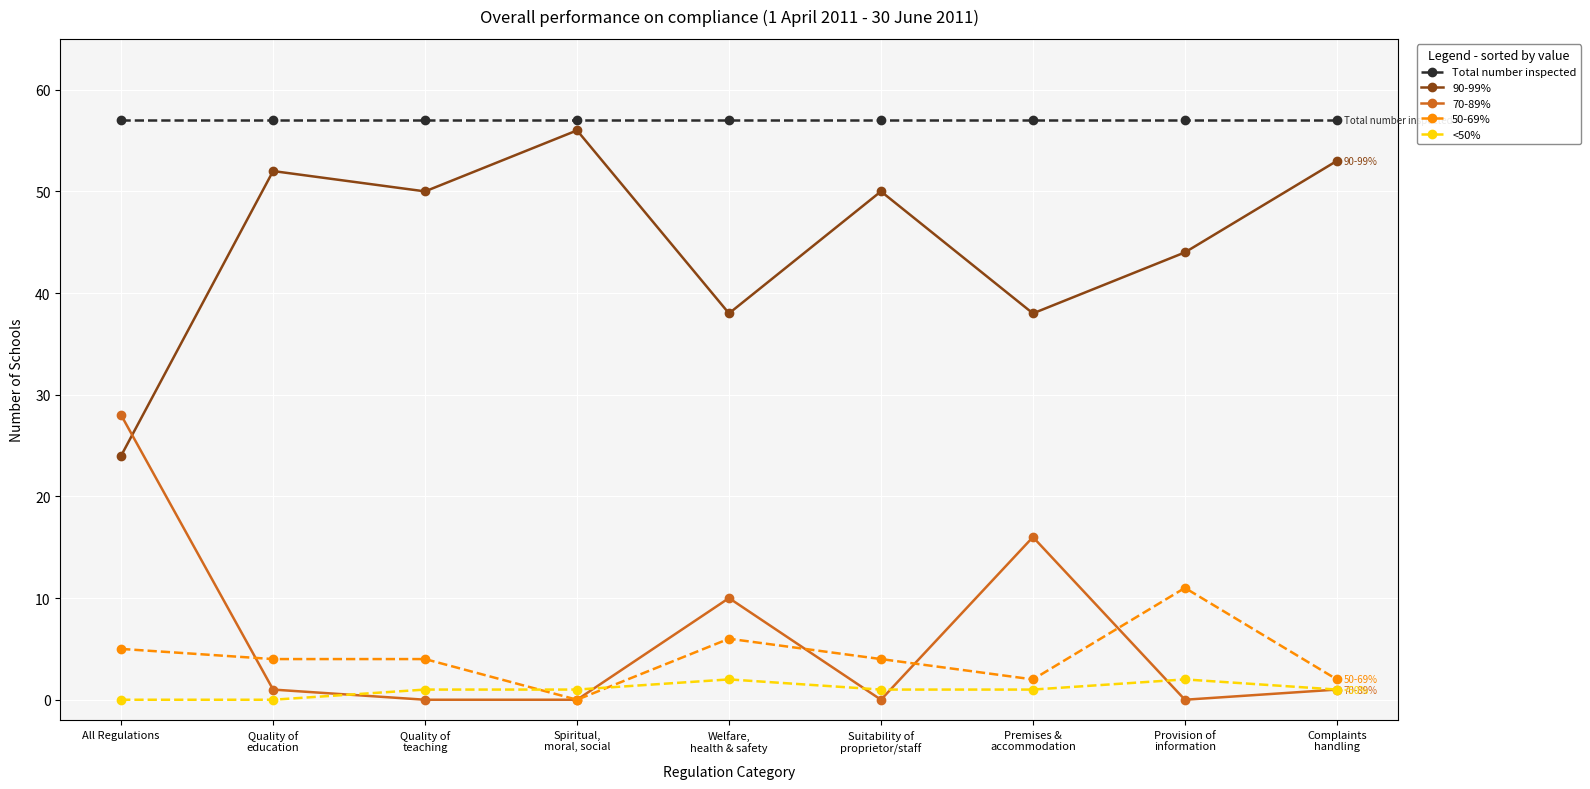

What is the average value of the <50% series?

1